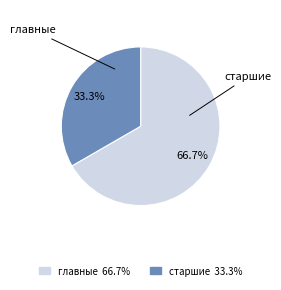

Is there a majority slice in this chart?

Yes